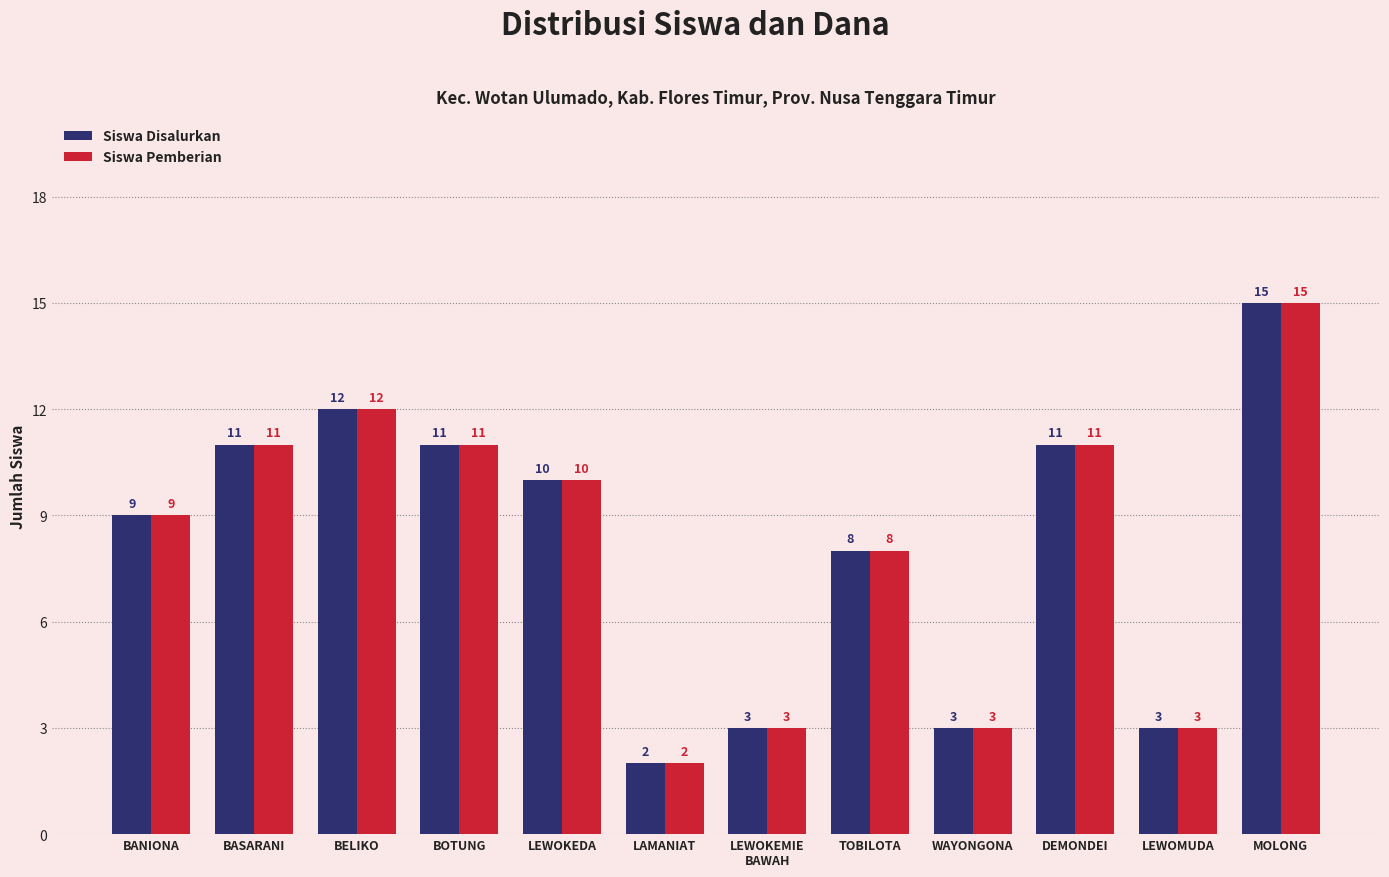

Reading right to left, transcribe all the data shown in this chart.

Siswa Disalurkan: MOLONG=15	LEWOMUDA=3	DEMONDEI=11	WAYONGONA=3	TOBILOTA=8	LEWOKEMIE
BAWAH=3	LAMANIAT=2	LEWOKEDA=10	BOTUNG=11	BELIKO=12	BASARANI=11	BANIONA=9
Siswa Pemberian: MOLONG=15	LEWOMUDA=3	DEMONDEI=11	WAYONGONA=3	TOBILOTA=8	LEWOKEMIE
BAWAH=3	LAMANIAT=2	LEWOKEDA=10	BOTUNG=11	BELIKO=12	BASARANI=11	BANIONA=9